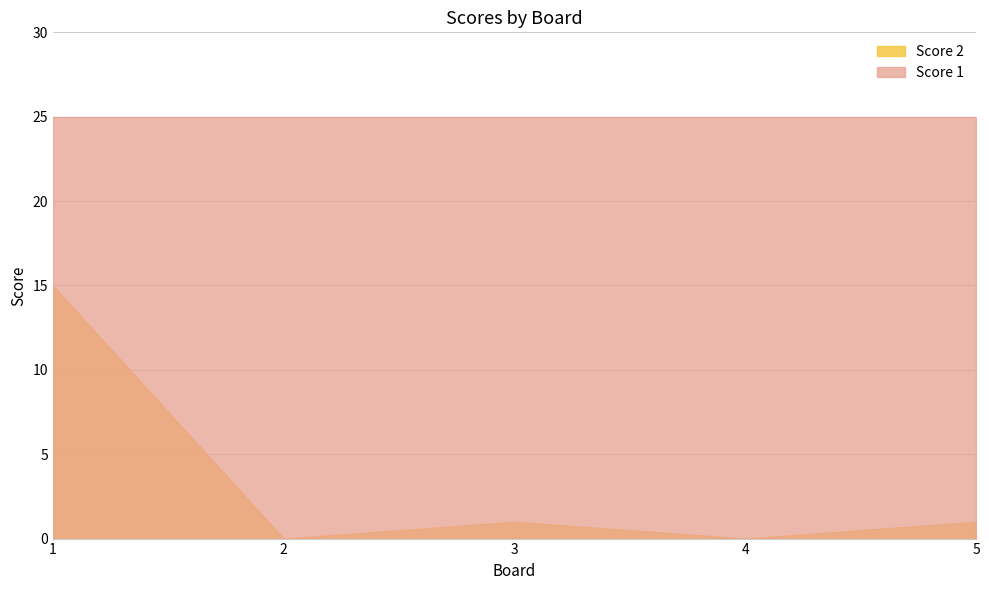

What is the spread (max minus min) of values at 4?

25